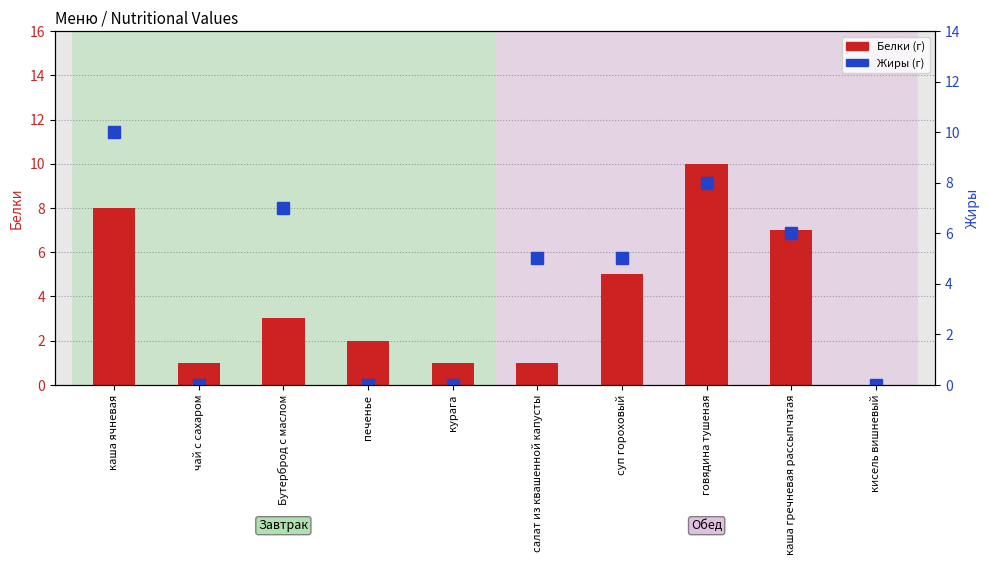

Rank the categories by Жиры value from lowest to highest.

чай с сахаром, печенье, курага, кисель вишневый, салат из квашенной капусты, суп гороховый, каша гречневая рассыпчатая, Бутерброд с маслом, говядина тушеная, каша ячневая